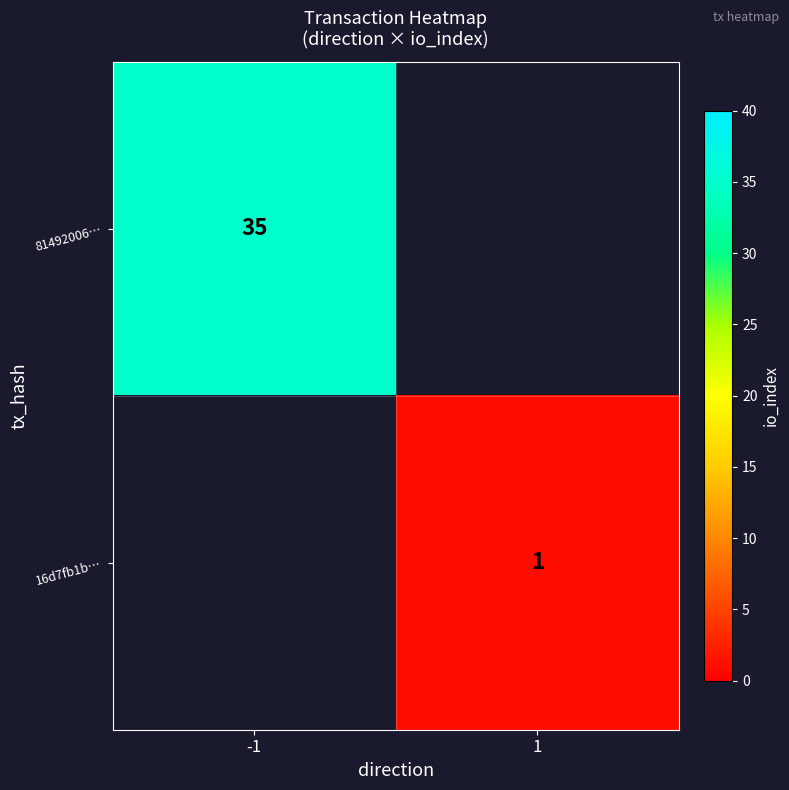

At how many categories does at least one series exceed 25?

1